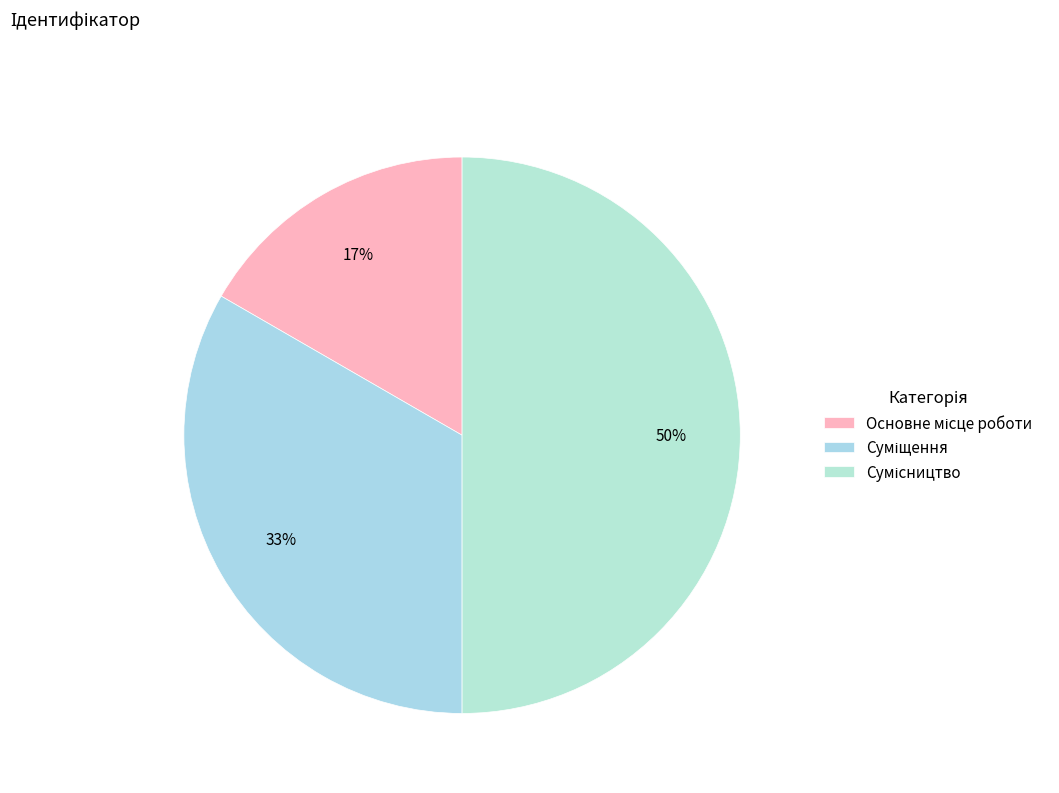

How many segments does this pie chart have?

3